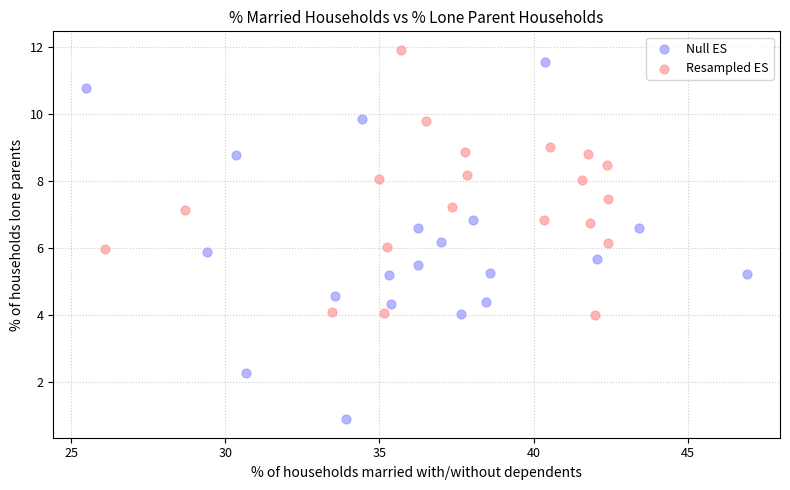

Which series reaches the maximum Y coordinate?

Resampled ES